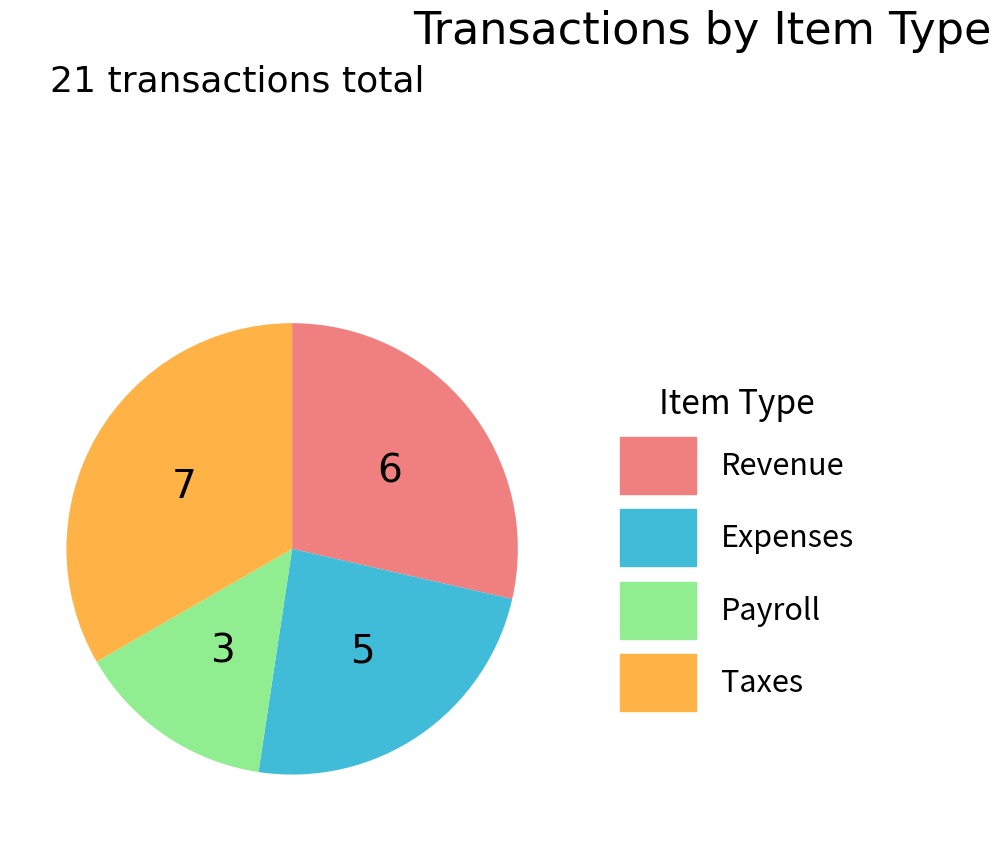

Is the sum of Taxes and Payroll greater than half?

No